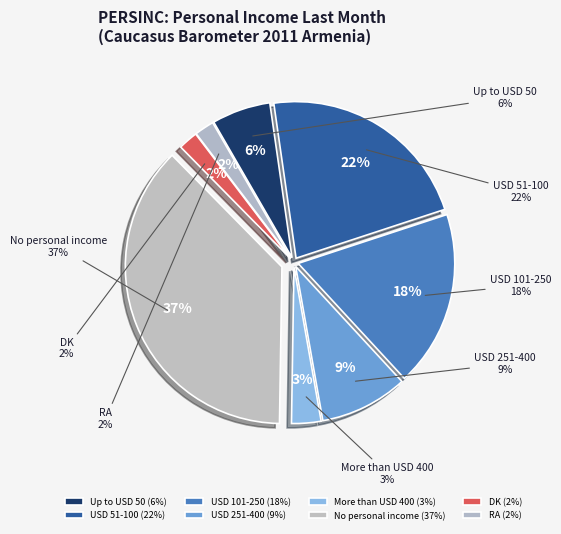

To the nearest percent, what is the difference between the Up to USD 50 and USD 51-100 slice percentages?

16%